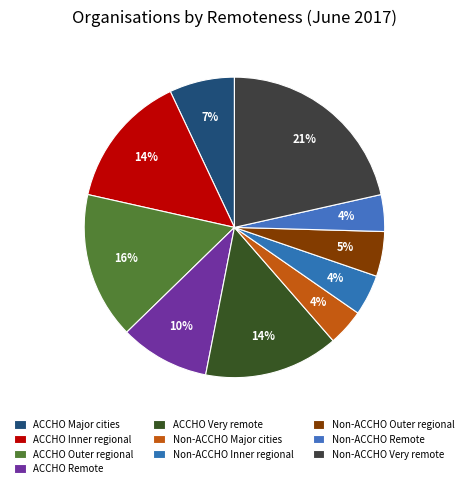

Rank the categories by value from lowest to highest.

Non-ACCHO Major cities, Non-ACCHO Remote, Non-ACCHO Inner regional, Non-ACCHO Outer regional, ACCHO Major cities, ACCHO Remote, ACCHO Inner regional, ACCHO Very remote, ACCHO Outer regional, Non-ACCHO Very remote